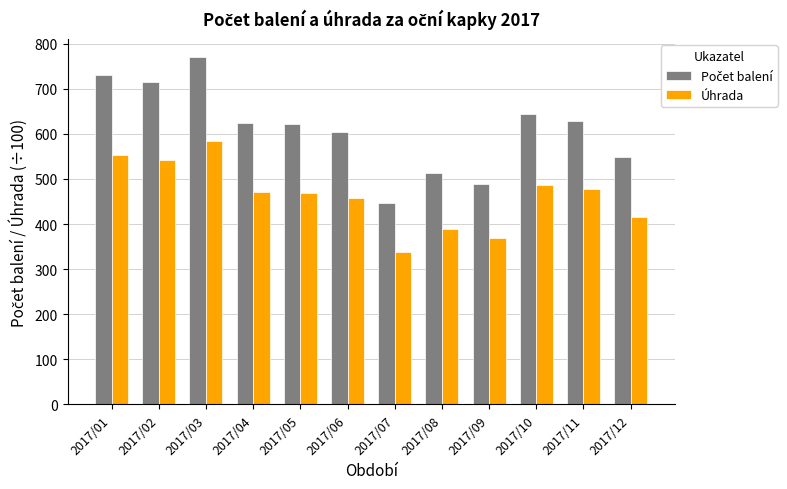

Read the Úhrada value at 2017/12.

416.1